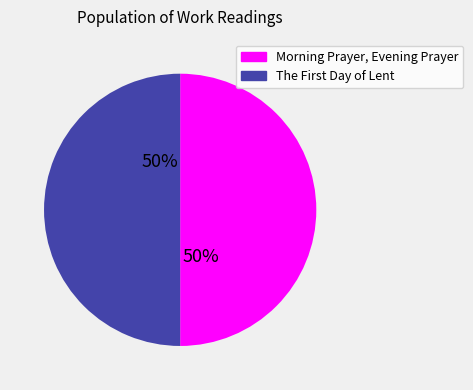

Is it true that Morning Prayer, Evening Prayer is 50% of the pie?

True